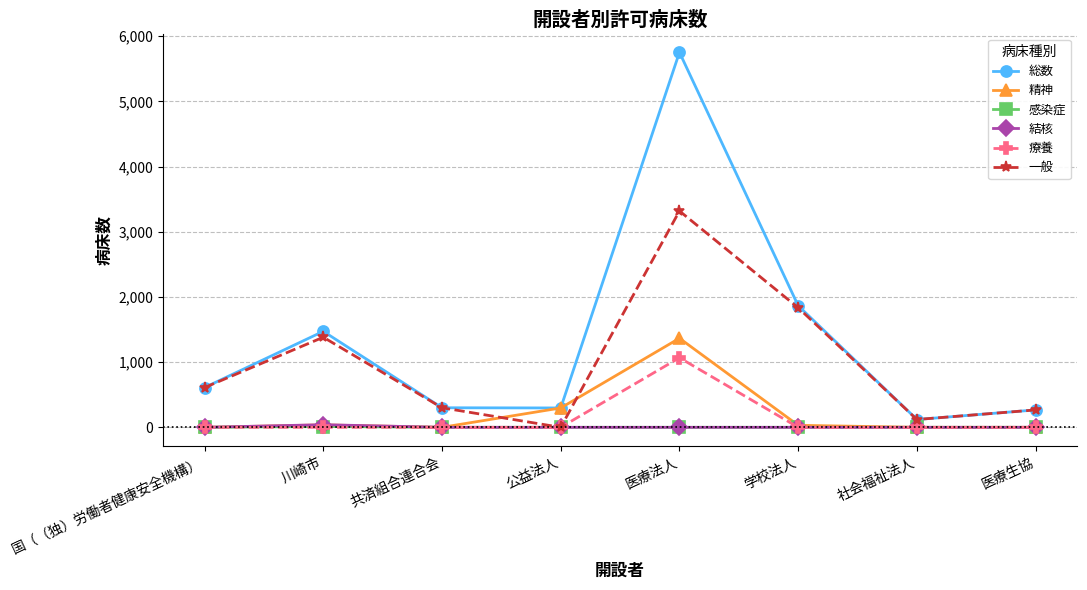

Does the chart display data point markers on the line(s)?

Yes